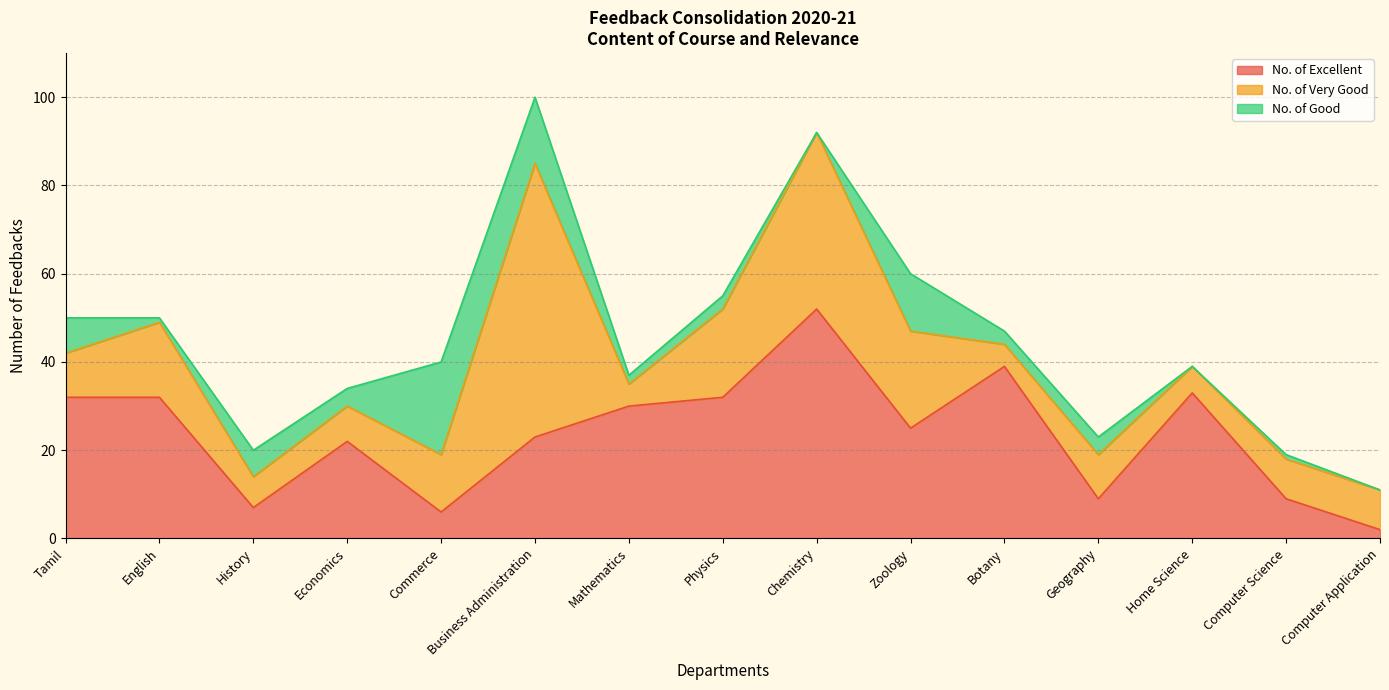

In No. of Good, how many points are higher than both neighbors (excluding endpoints)?

6